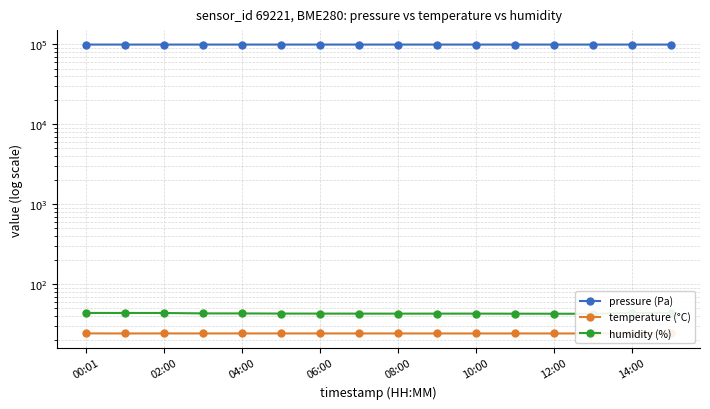

True or false: pressure (Pa) and humidity (%) cross at least once.

False